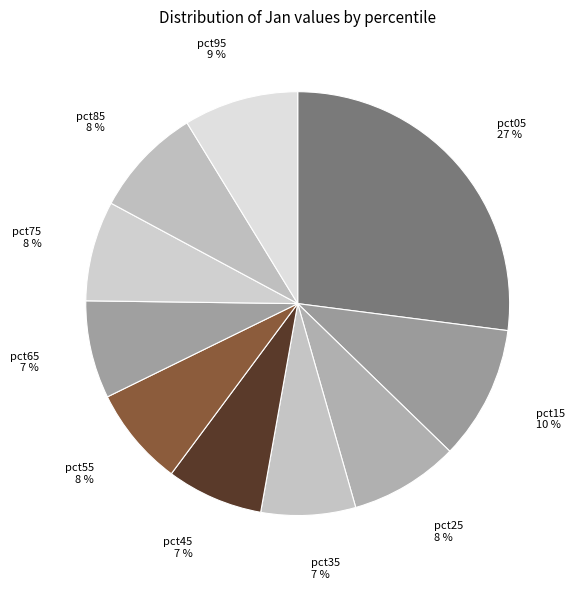

Do pct05 and pct95 together represent more than half of the pie?

No